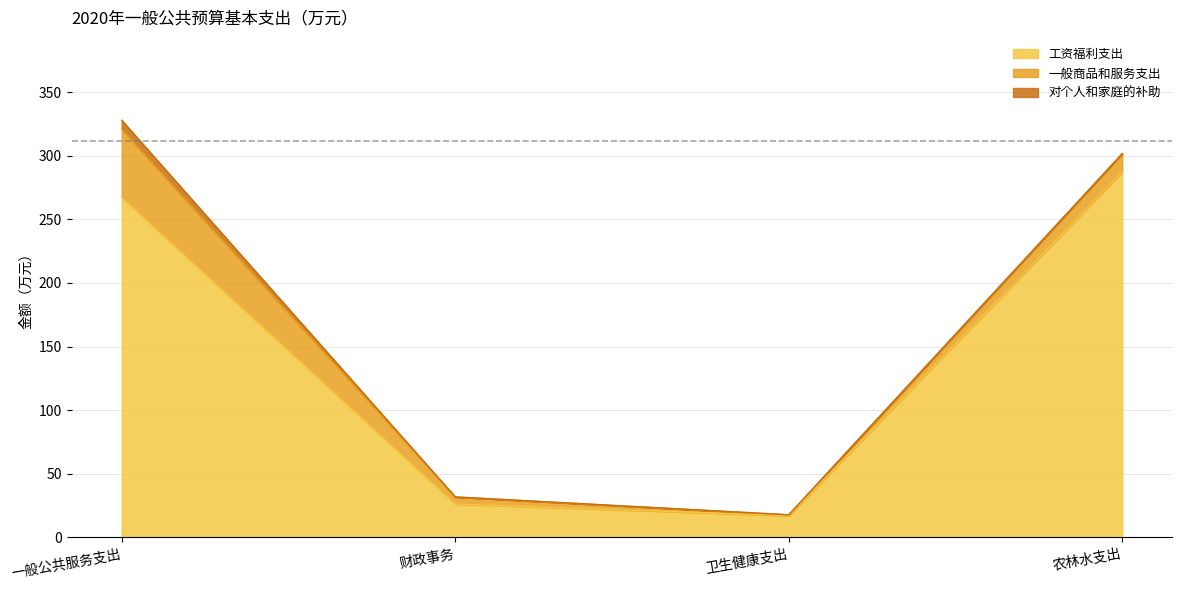

Between 一般公共服务支出 and 农林水支出, which is larger?

农林水支出